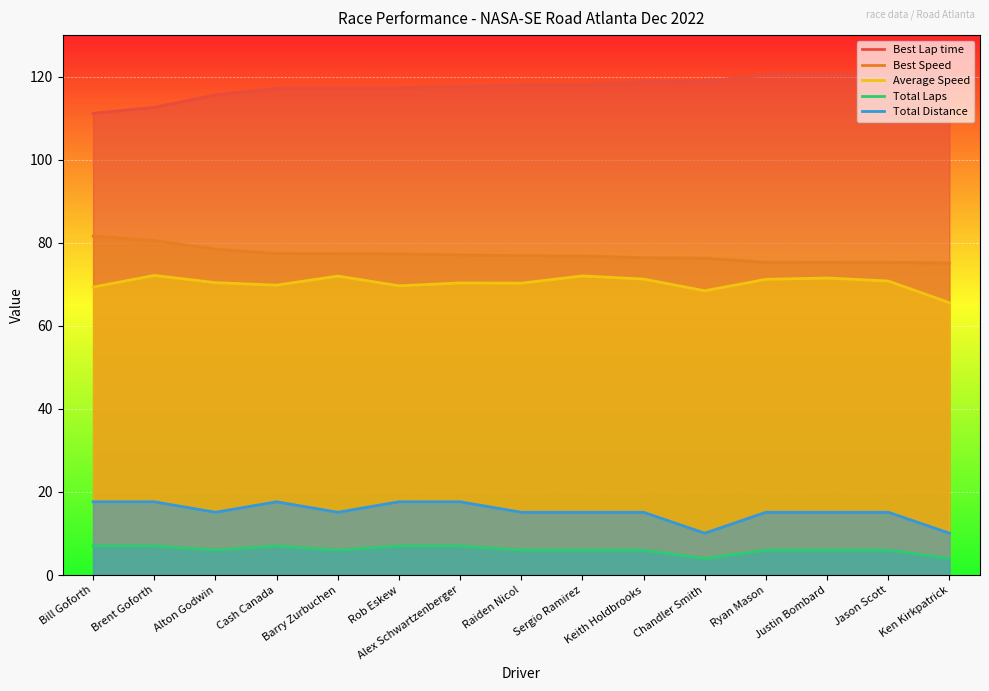

What is the label of the 4th point from the right?

Ryan Mason